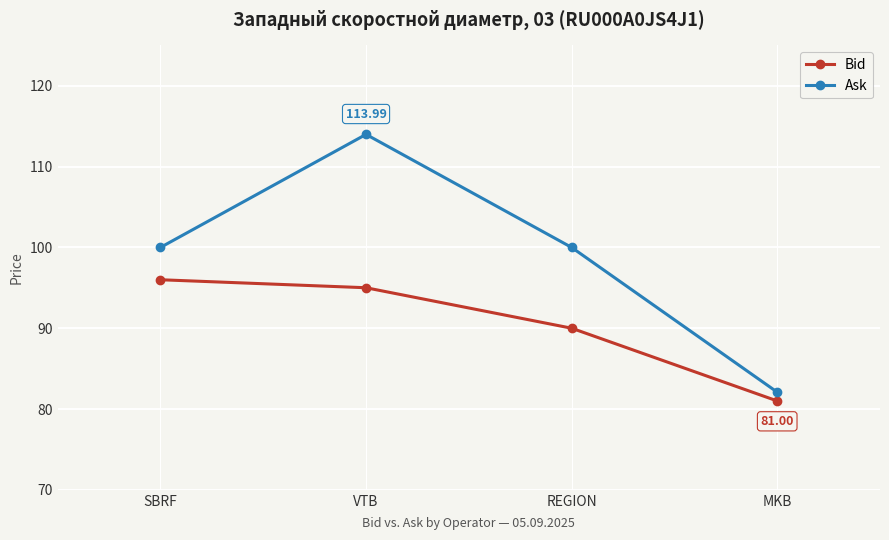

What position from the right is REGION?

2